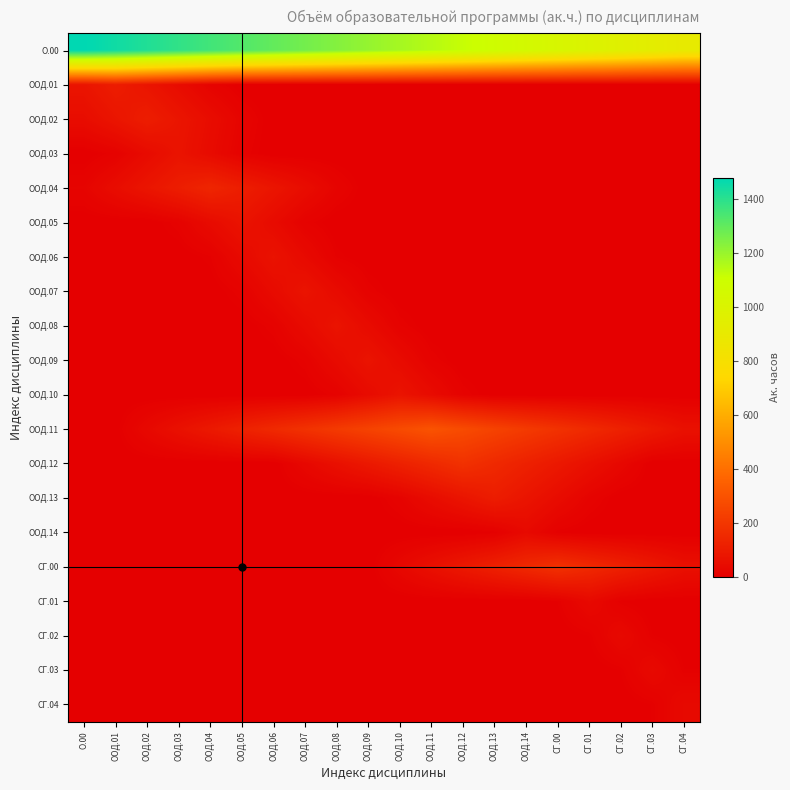

Which category has the highest value across all series?

О.00